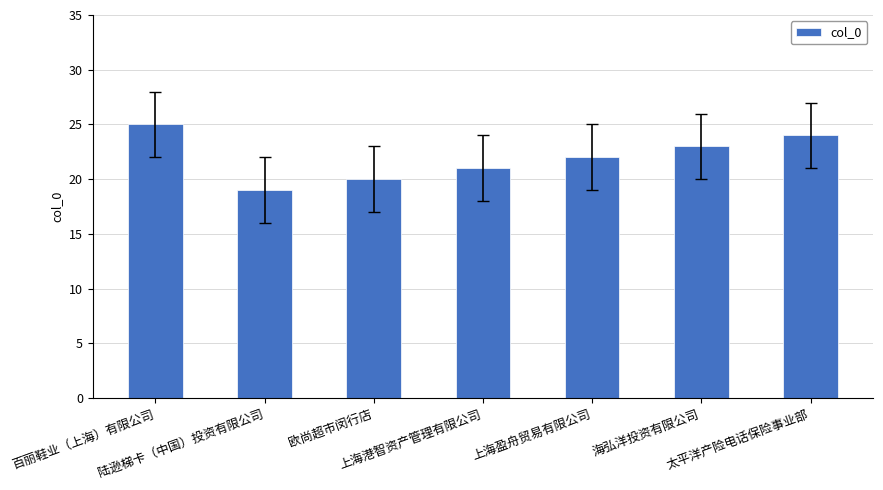

List the labels in order of value, smallest first.

陆逊梯卡（中国）投资有限公司, 欧尚超市闵行店, 上海港智资产管理有限公司, 上海盈舟贸易有限公司, 海弘洋投资有限公司, 太平洋产险电话保险事业部, 百丽鞋业（上海）有限公司